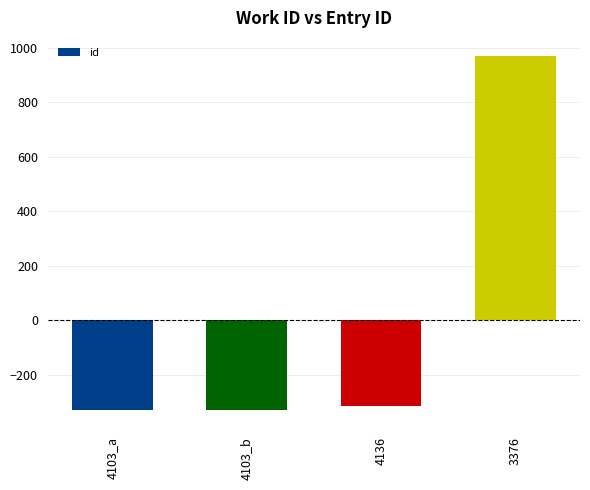

Which label corresponds to the largest value in the chart?

3376